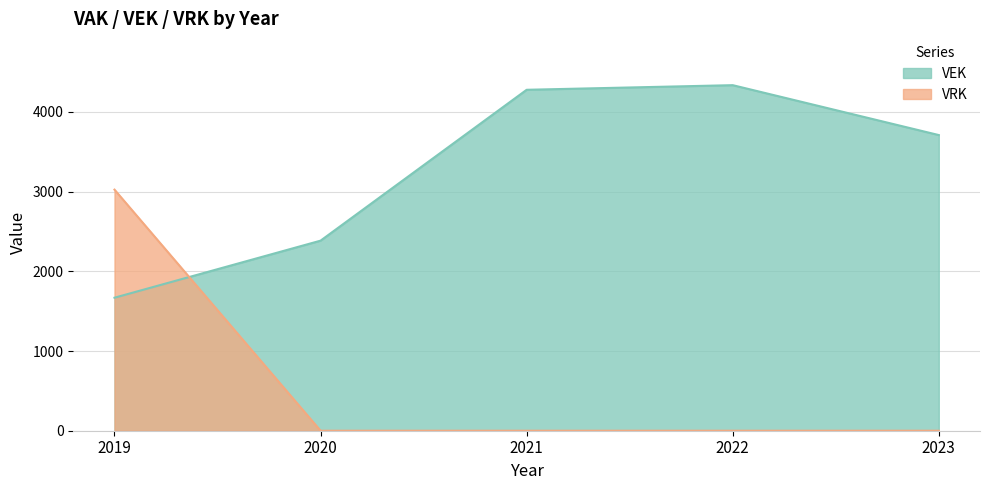

In VEK, how many points are higher than both neighbors (excluding endpoints)?

1